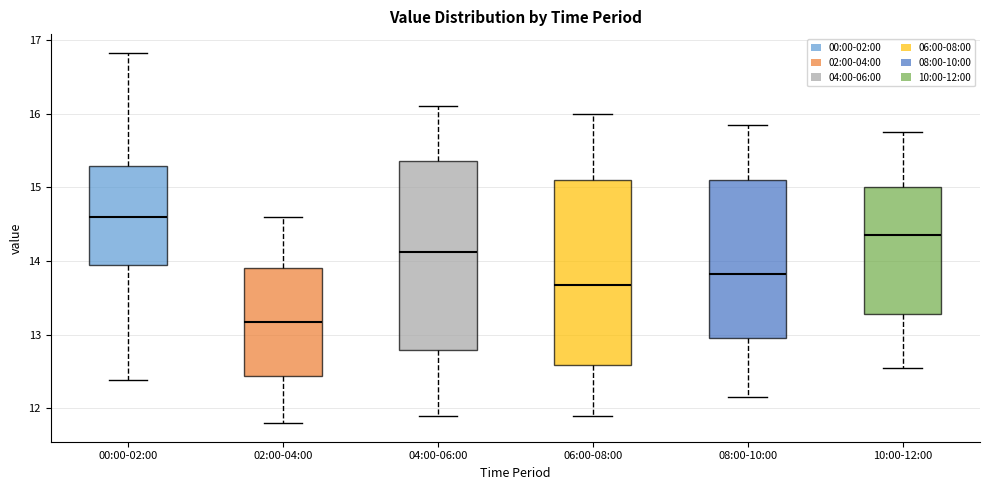

Reading left to right, transcribe this box plot: for each box, give where its median line is, the range the box spans, and where its two whiskers end, as read against the y-axis. The values are not printed on the chart, so give them approximately, as read against the axis.

00:00-02:00: median 14.6, box 13.9 to 15.3, whiskers 12.4 to 16.8
02:00-04:00: median 13.2, box 12.4 to 13.9, whiskers 11.8 to 14.6
04:00-06:00: median 14.1, box 12.8 to 15.4, whiskers 11.9 to 16.1
06:00-08:00: median 13.7, box 12.6 to 15.1, whiskers 11.9 to 16.0
08:00-10:00: median 13.8, box 13.0 to 15.1, whiskers 12.2 to 15.9
10:00-12:00: median 14.4, box 13.3 to 15.0, whiskers 12.6 to 15.8